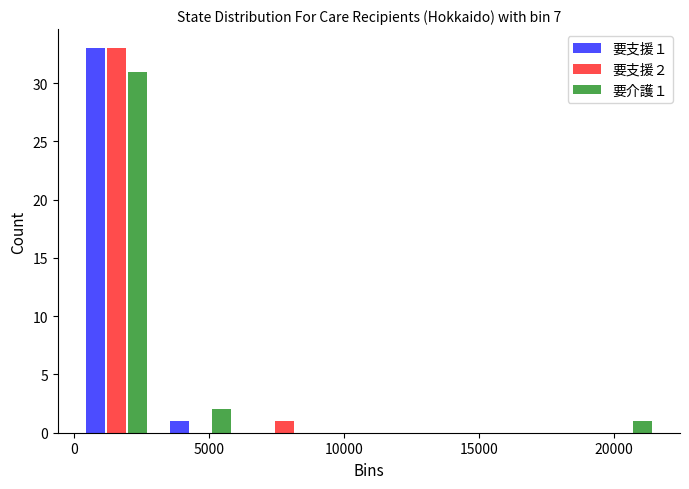

In the 要介護１ series, which range on the x-axis has the tallest bar?

0 to 3000